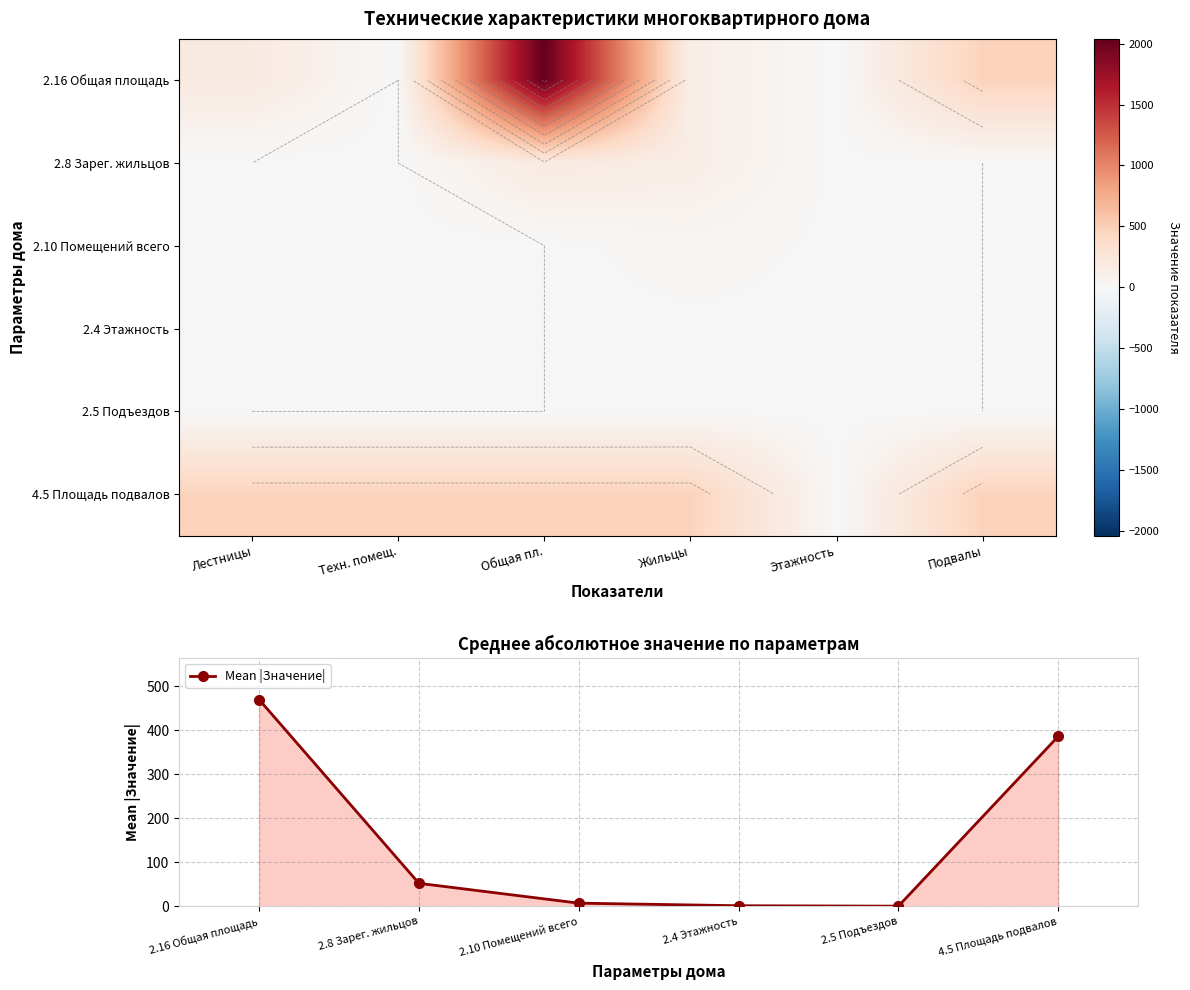

Where is Mean |Значение| nearest to the value 235?

4.5 Площадь подвалов